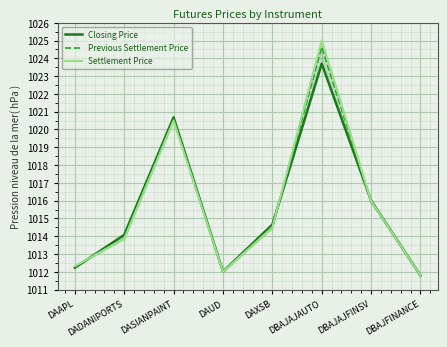

True or false: Previous Settlement Price and Settlement Price cross at least once.

True